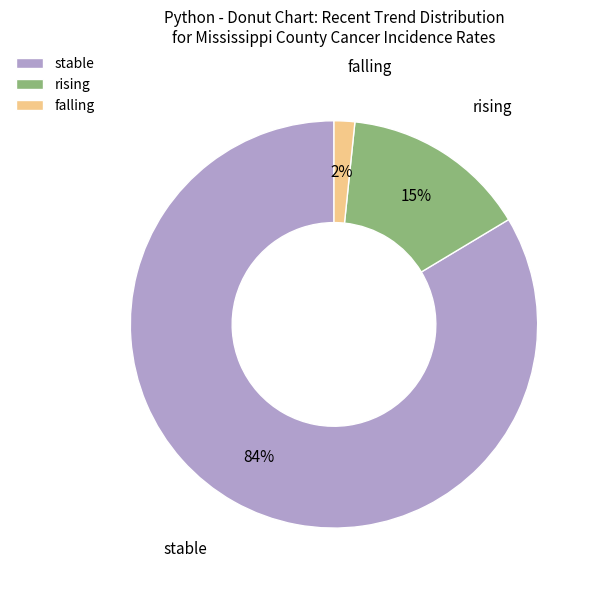

To the nearest percent, what percentage of the pie is rising?

15%